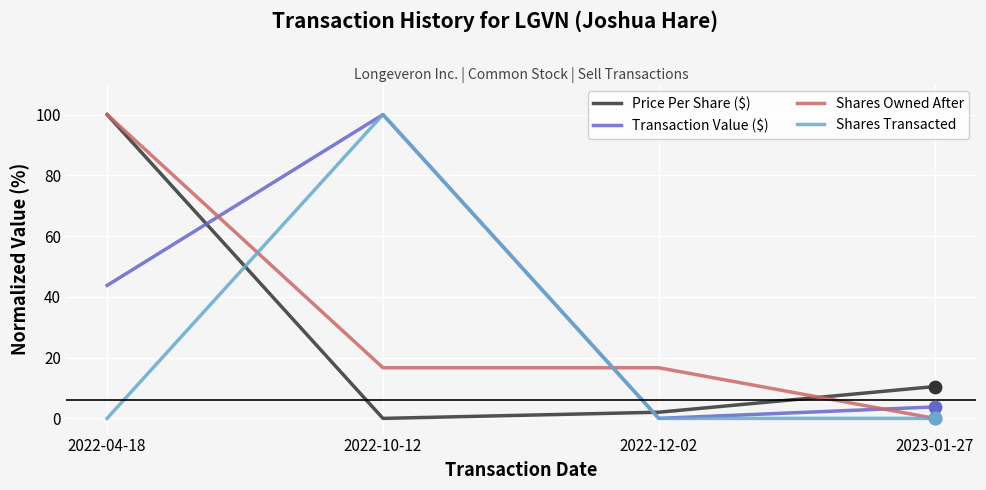

Is the value of Shares Owned After at 2023-01-27 greater than the value of Price Per Share ($) at 2022-04-18?

No